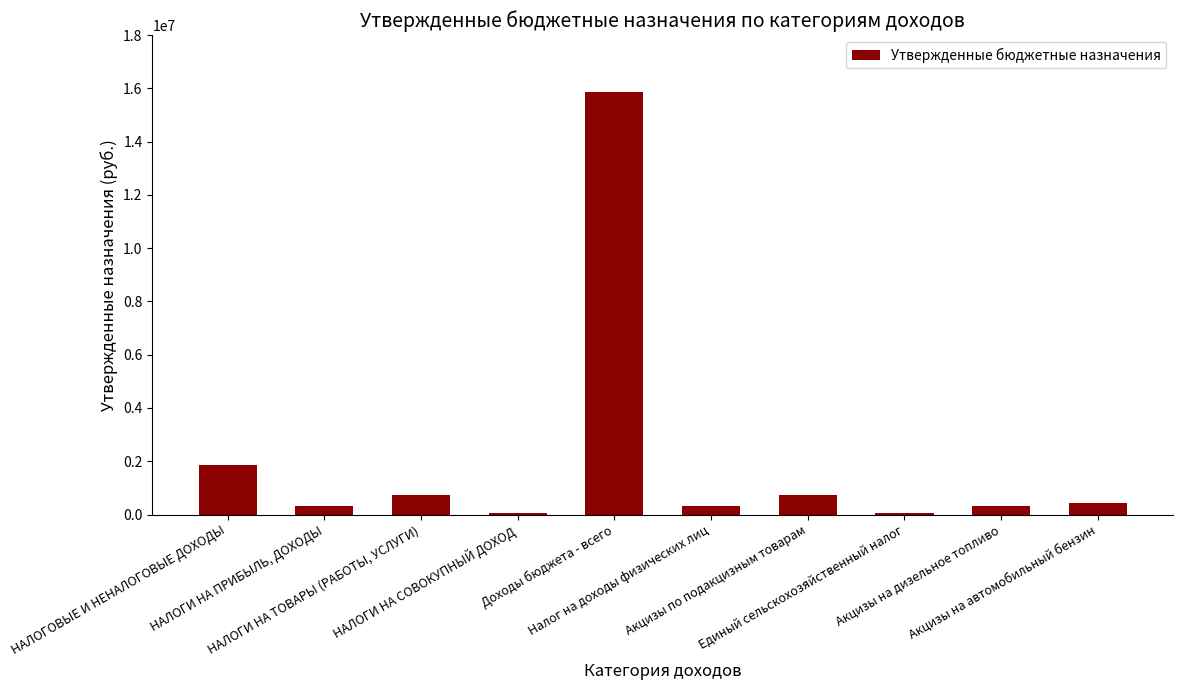

The chart shows a value of 732800 at НАЛОГИ НА ТОВАРЫ (РАБОТЫ, УСЛУГИ). True or false?

True